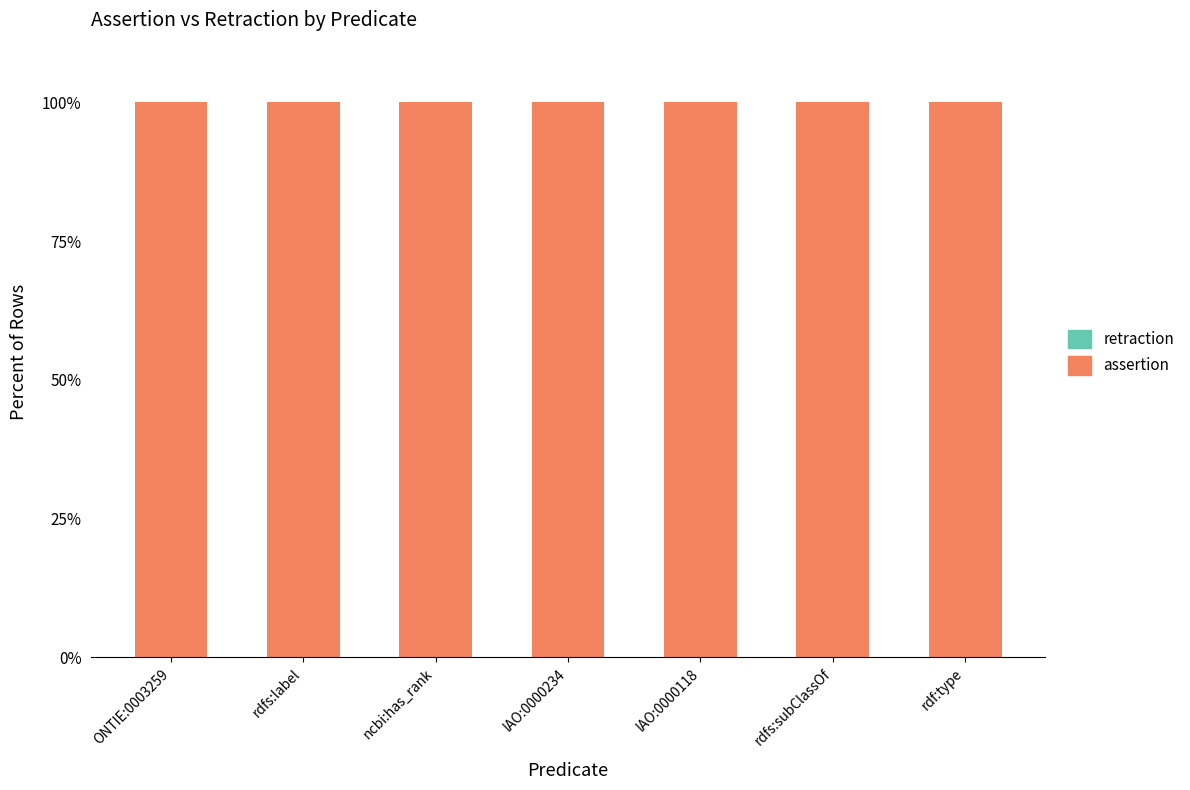

At rdfs:label, list the series in order from largest to smallest.

assertion, retraction